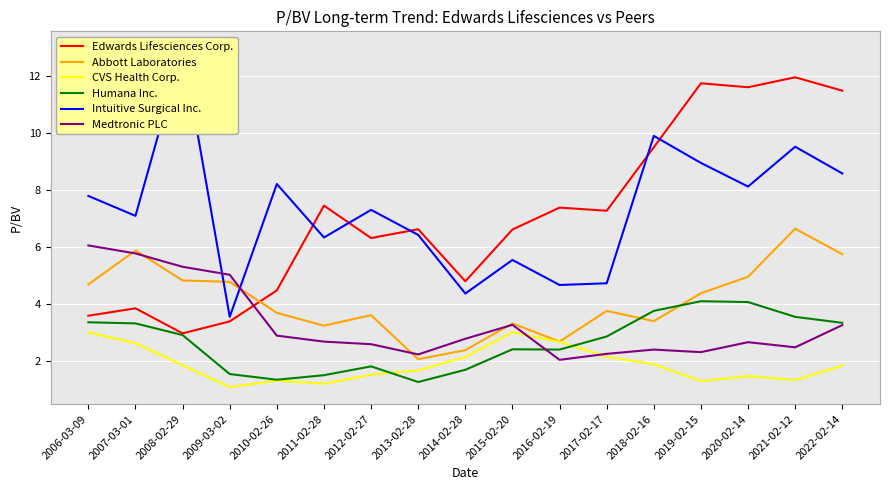

True or false: Edwards Lifesciences Corp. has more than 0 interior local peaks.

True